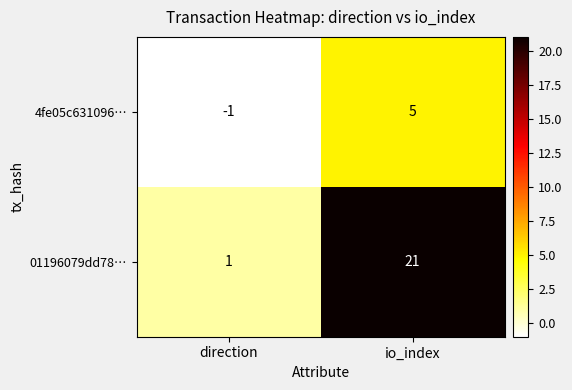

Is it true that 4fe05c631096… equals 0 at direction?

False